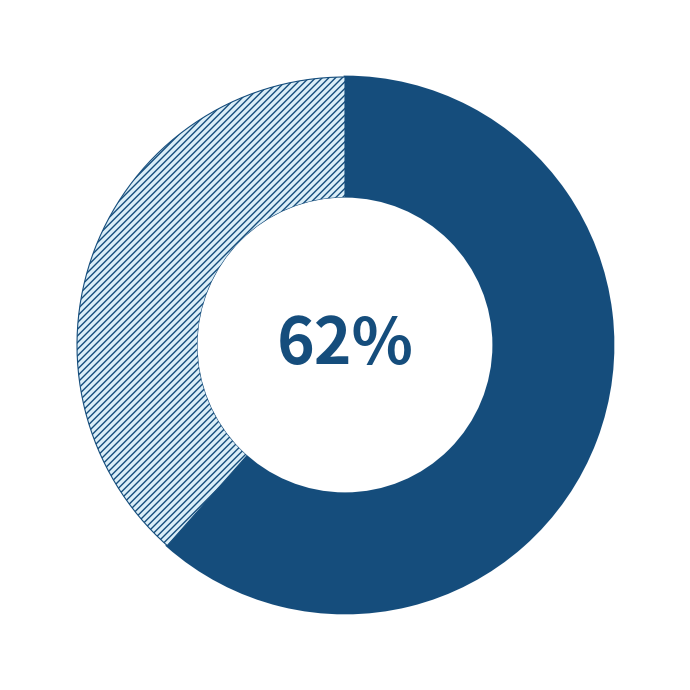

How many slices are in this pie chart?

2